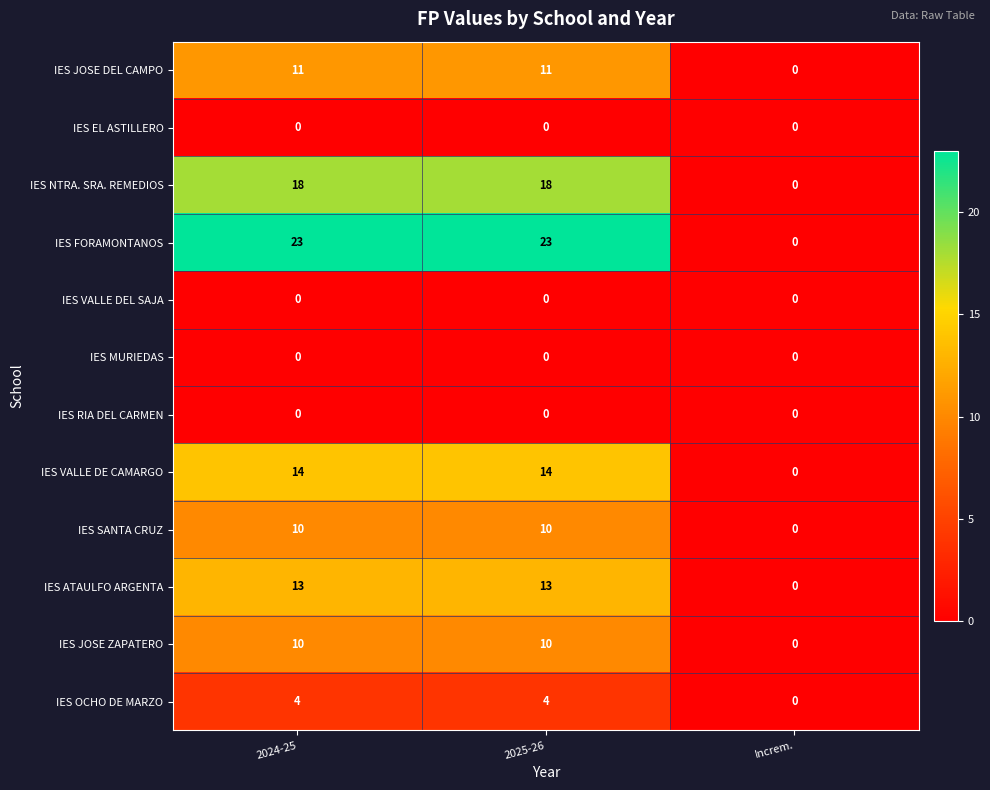

Is the value of IES FORAMONTANOS at 2025-26 greater than the value of IES OCHO DE MARZO at 2025-26?

Yes